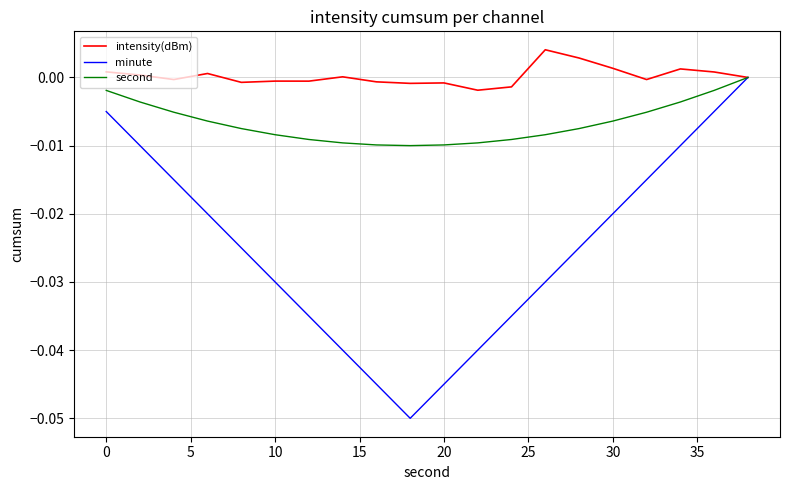

Which series has the largest range (max minus min)?

minute